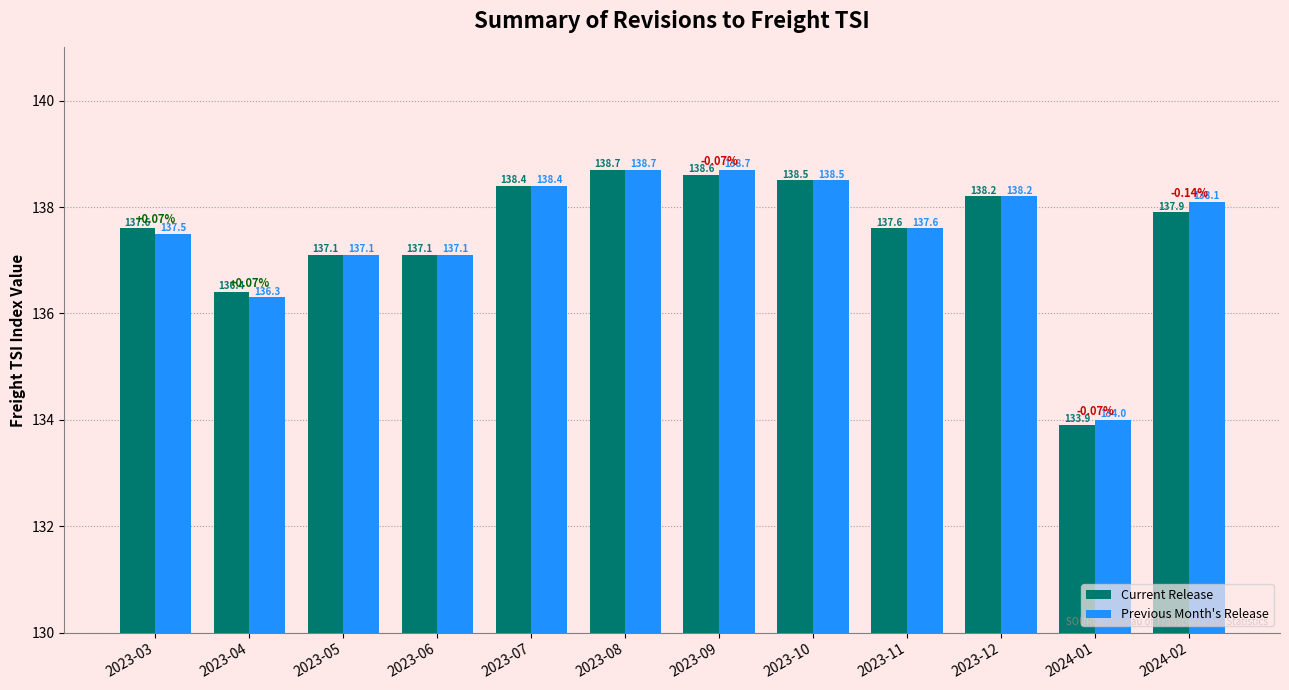

Which label corresponds to the smallest value in the chart?

2024-01